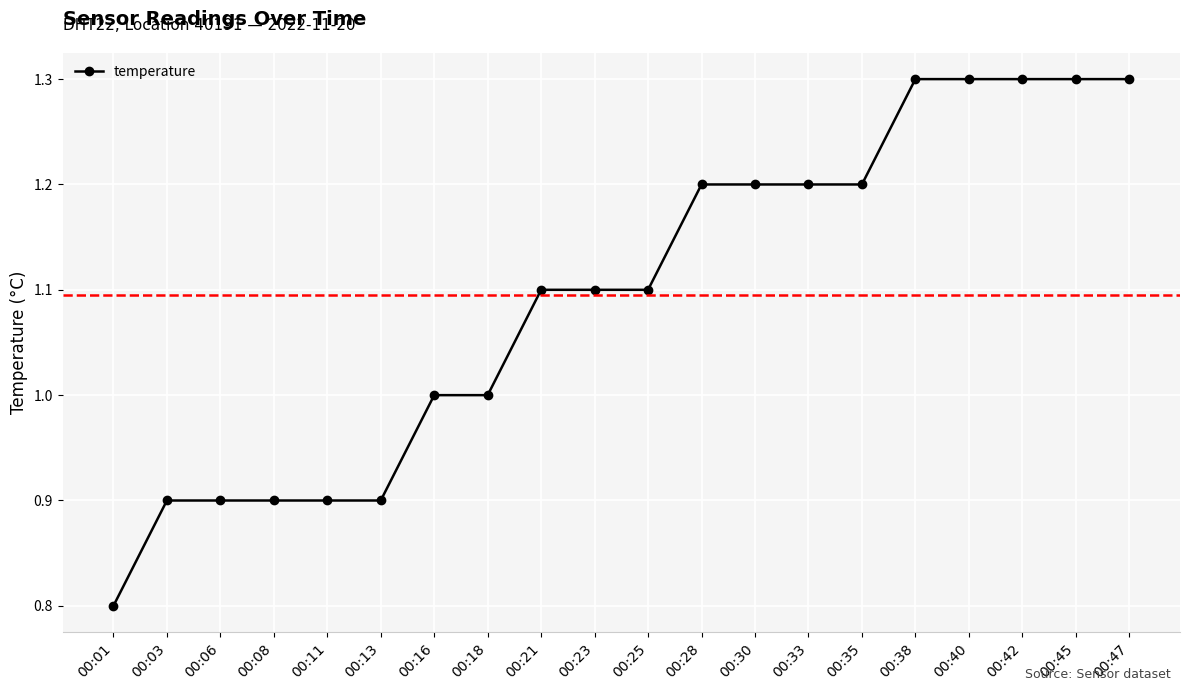

What is the value of the 9th point from the left?

1.1